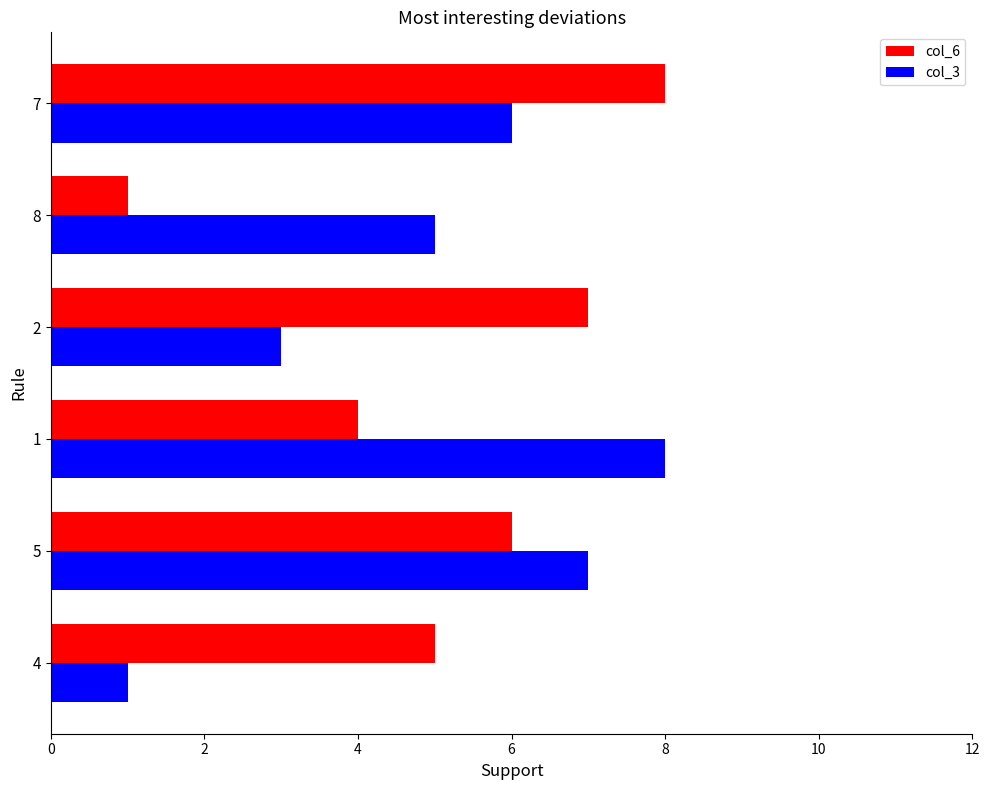

At how many categories does at least one series exceed 1?

6